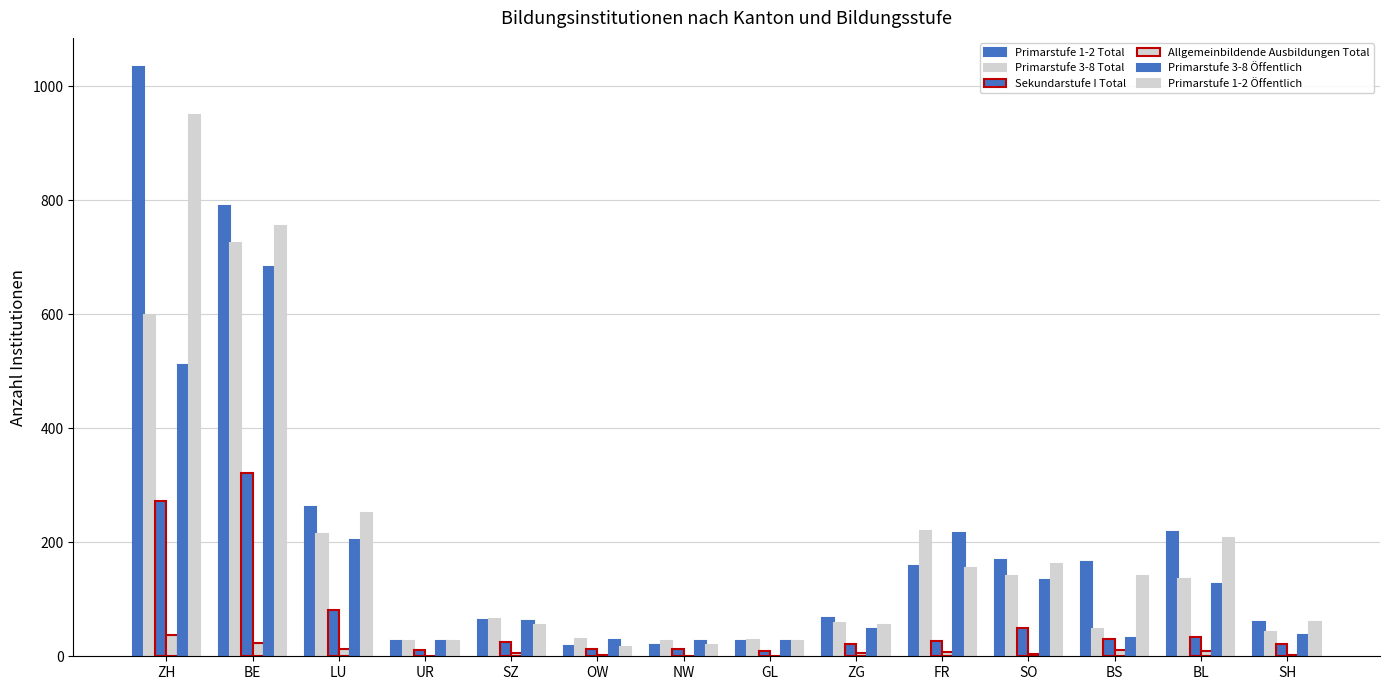

What is the greatest value displayed?

1033